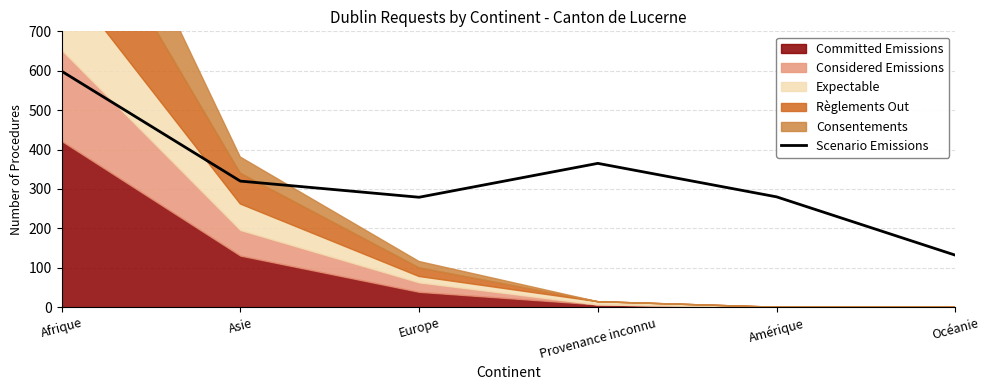

What is the greatest value displayed?

599